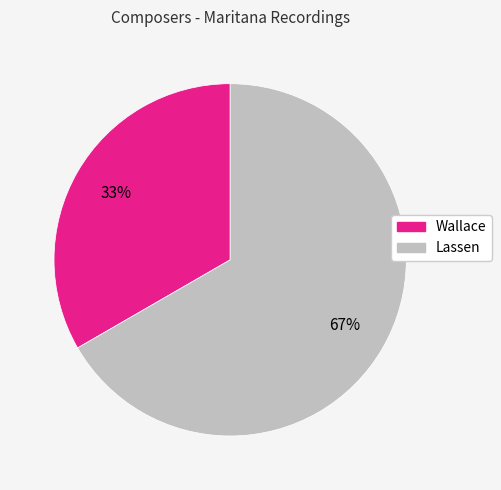

Which category has the biggest portion of the pie?

Lassen